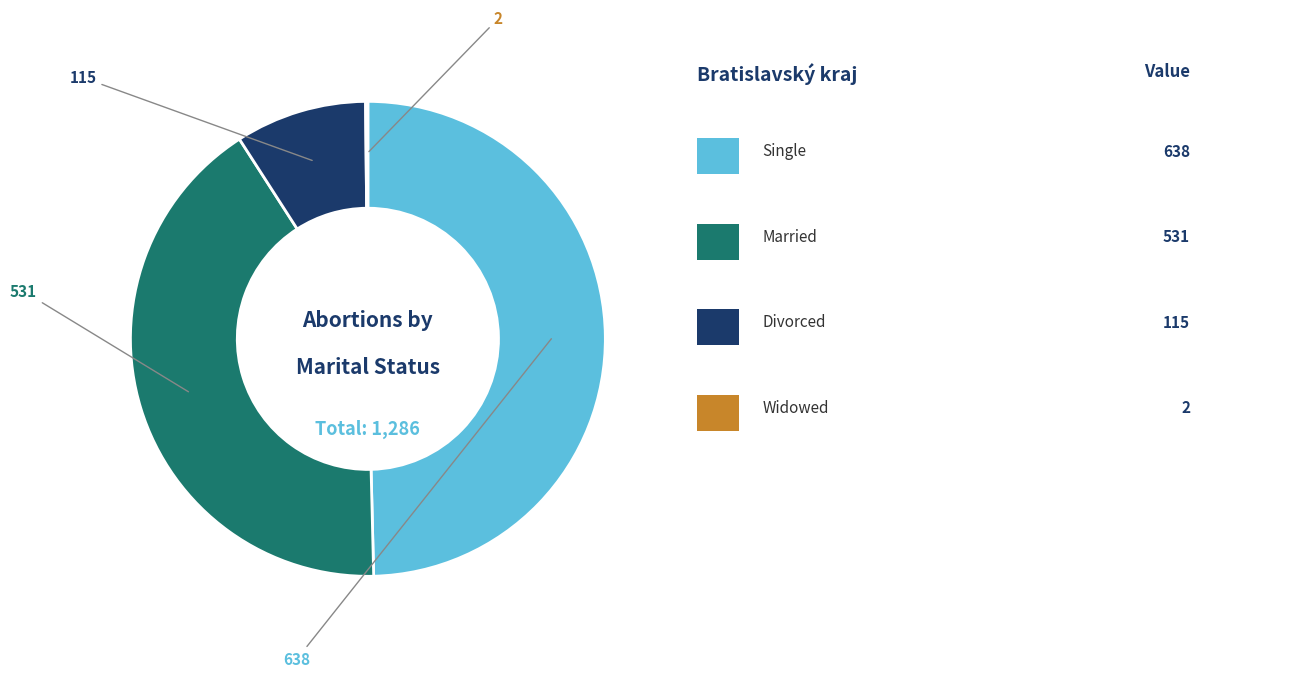

Is there a majority slice in this chart?

No